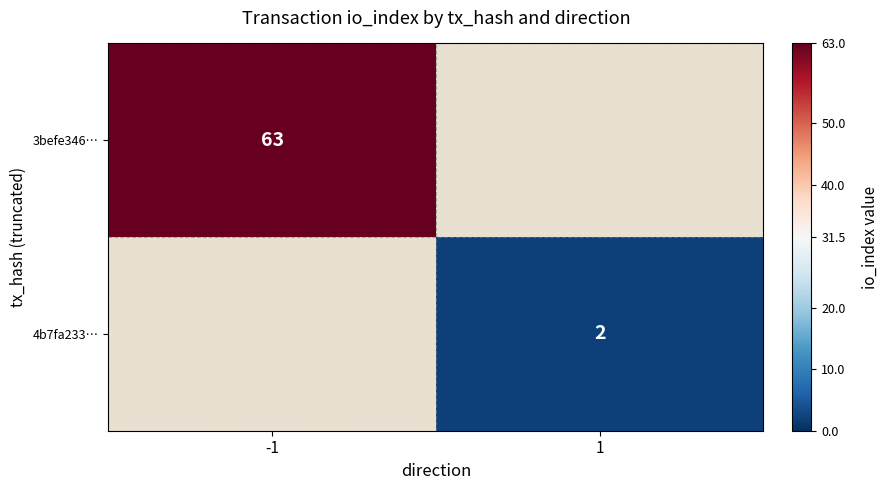

True or false: 3befe346… has a value of 63 at -1.

True